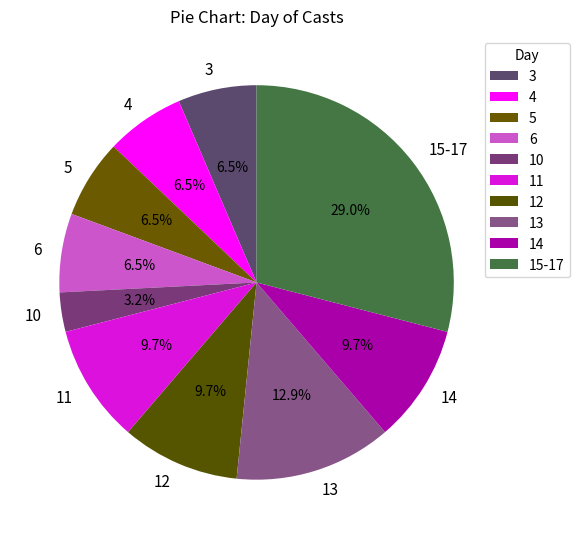

Between 12 and 10, which is larger?

12